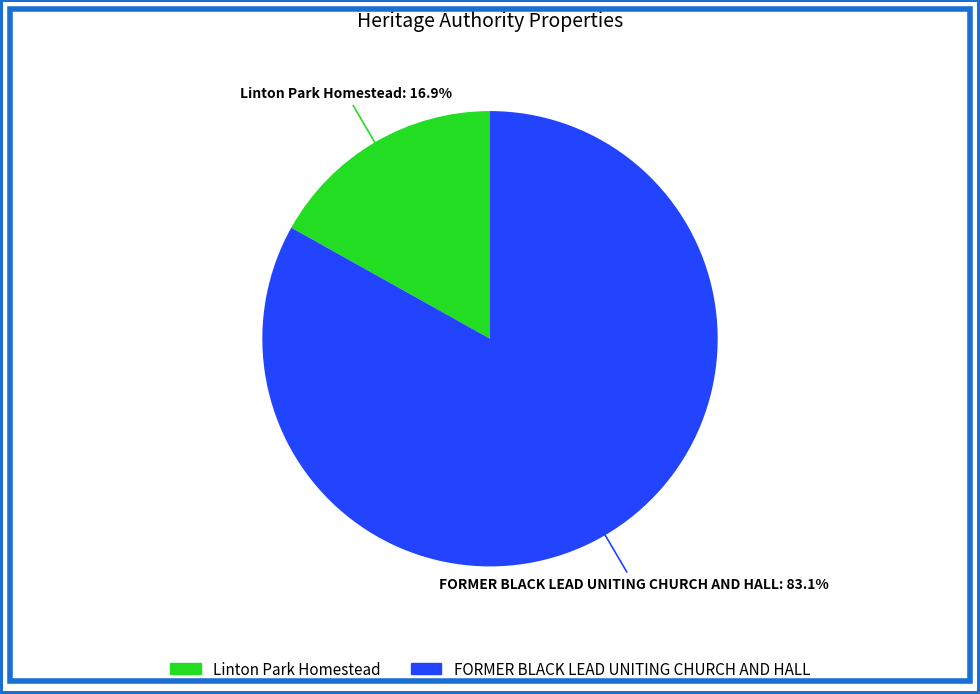

Do FORMER BLACK LEAD UNITING CHURCH AND HALL and Linton Park Homestead together represent more than half of the pie?

Yes